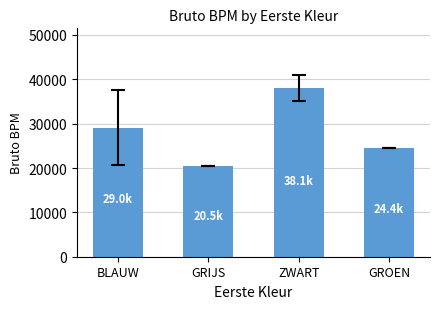

At which label is the value closest to 29299?

BLAUW